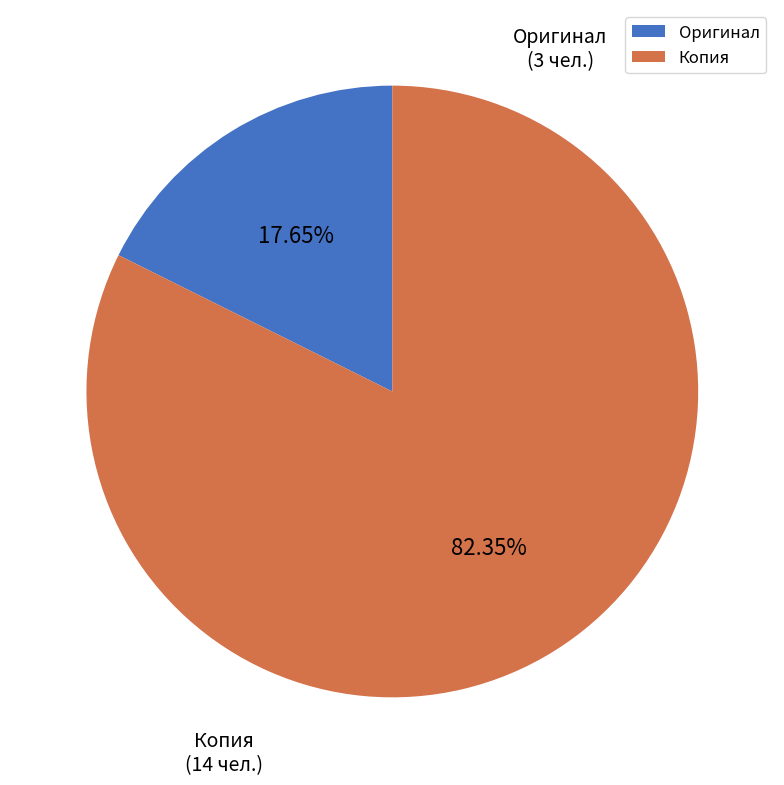

What is the ratio of the value at Копия to the value at Оригинал?

4.7